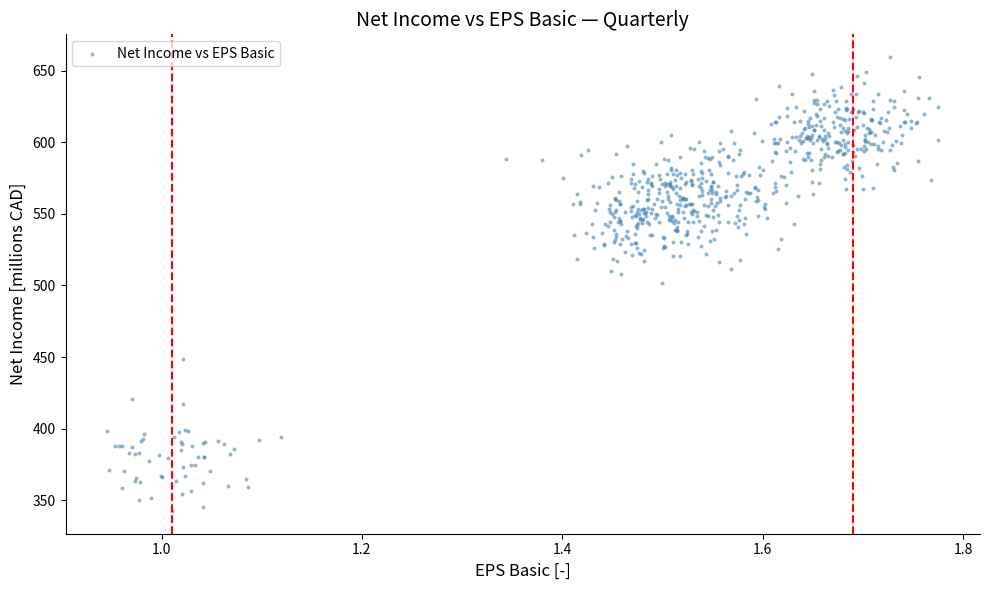

What is the range of X values (max minus min)?

0.8